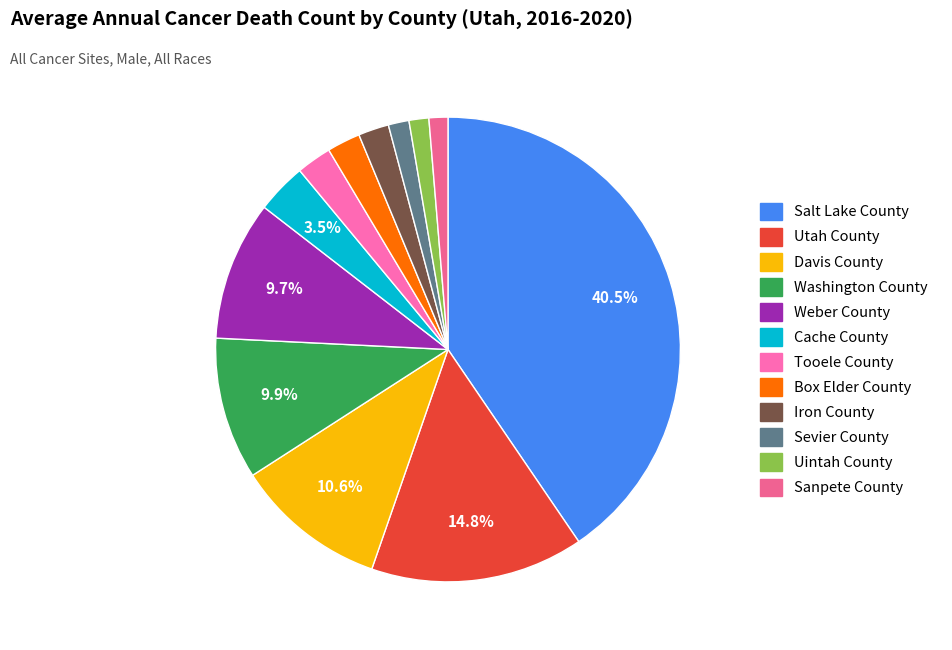

The Sevier County slice represents 1% of the pie. True or false?

True